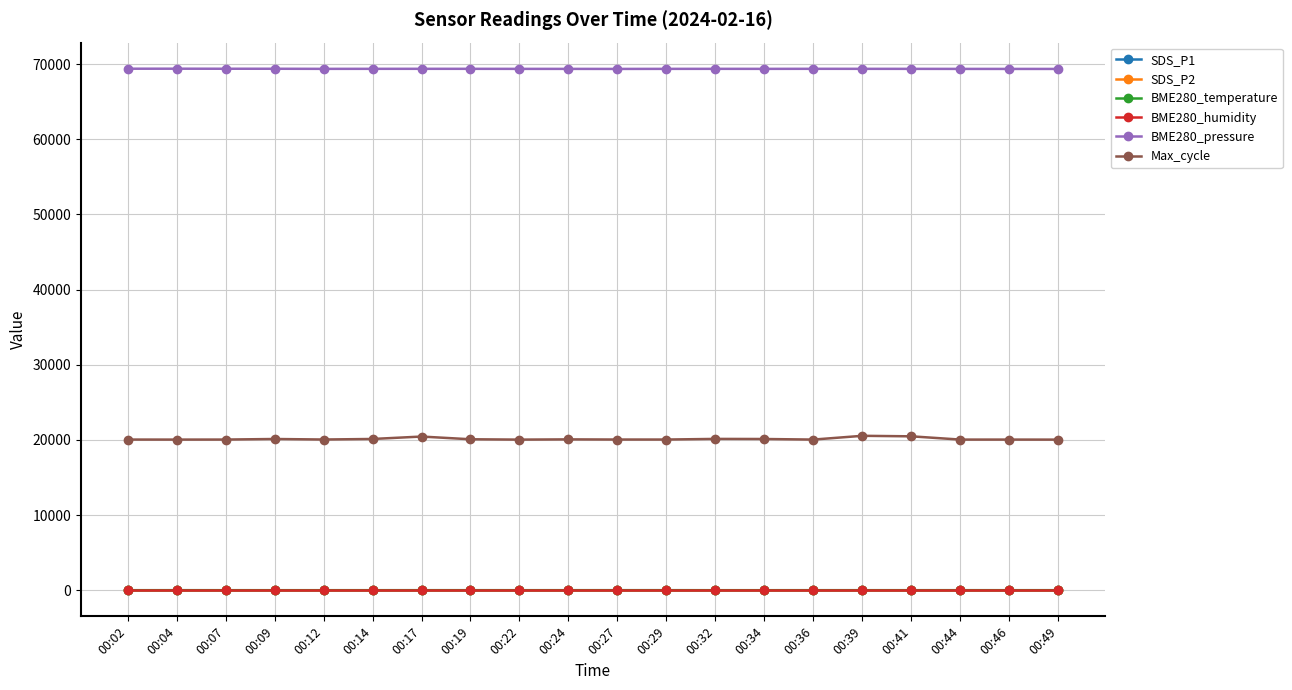

What is the lowest value of the SDS_P2 series?

2.2